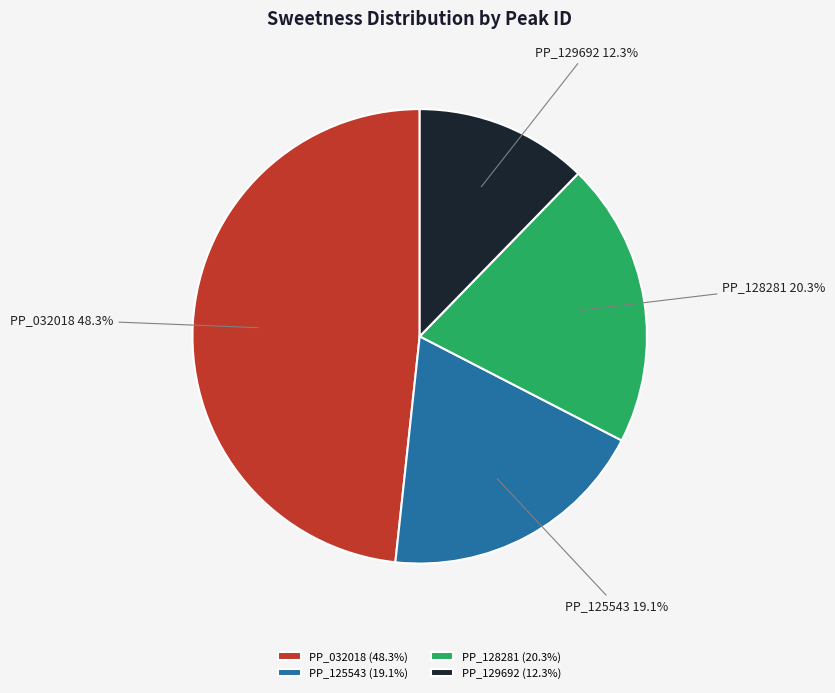

To the nearest percent, what percentage of the pie is PP_129692?

12%